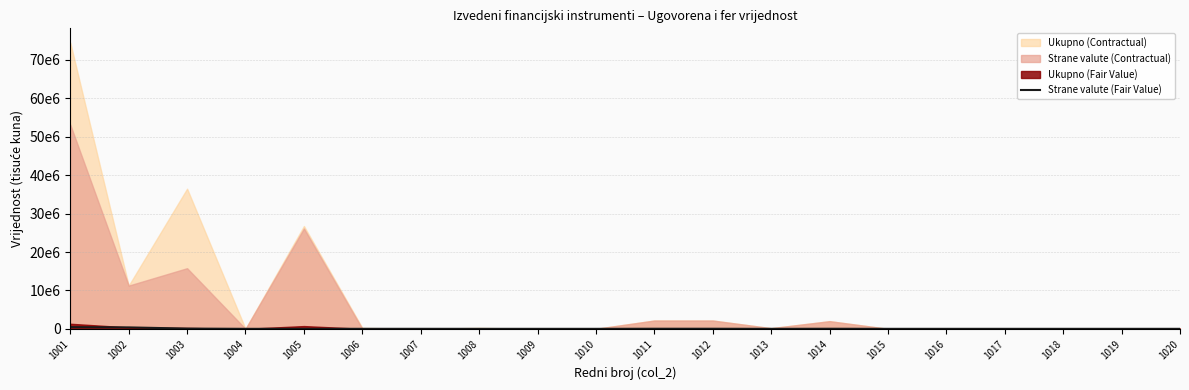

How many lines are shown in the chart?

1